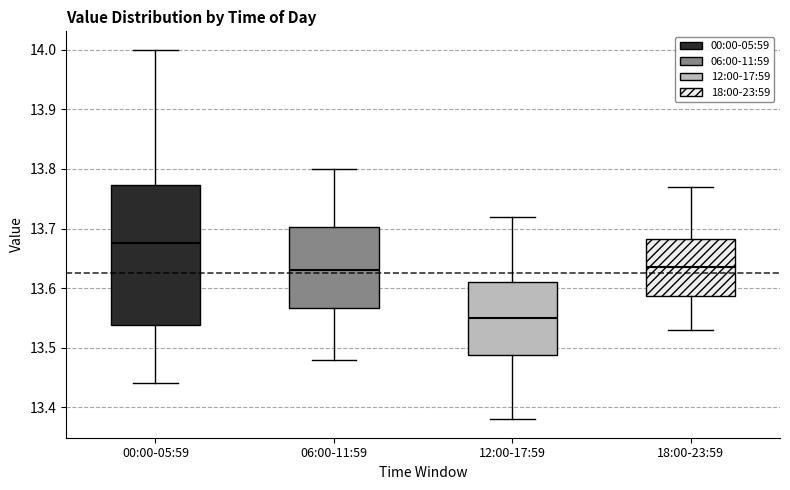

Which box has the lowest median line?

12:00-17:59